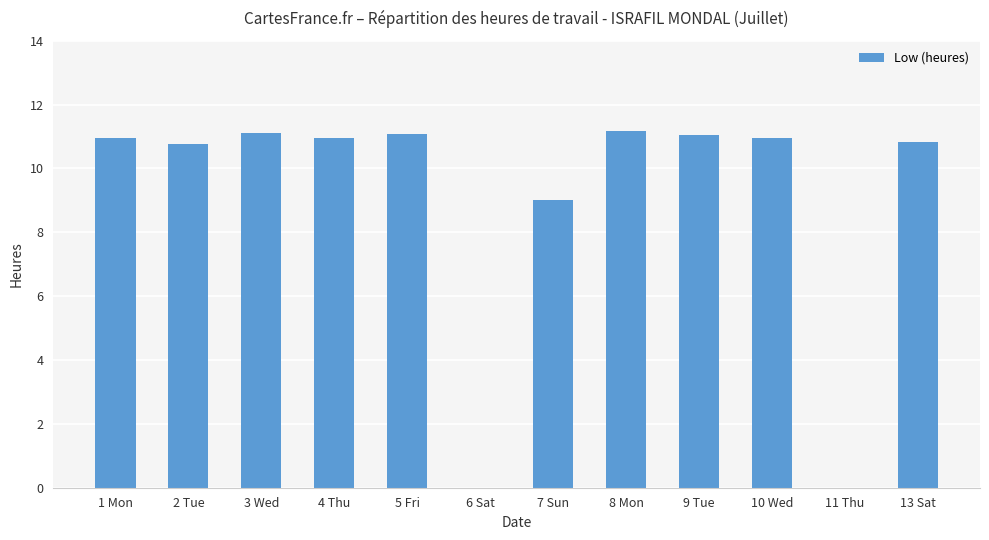

Are the bars horizontal?

No